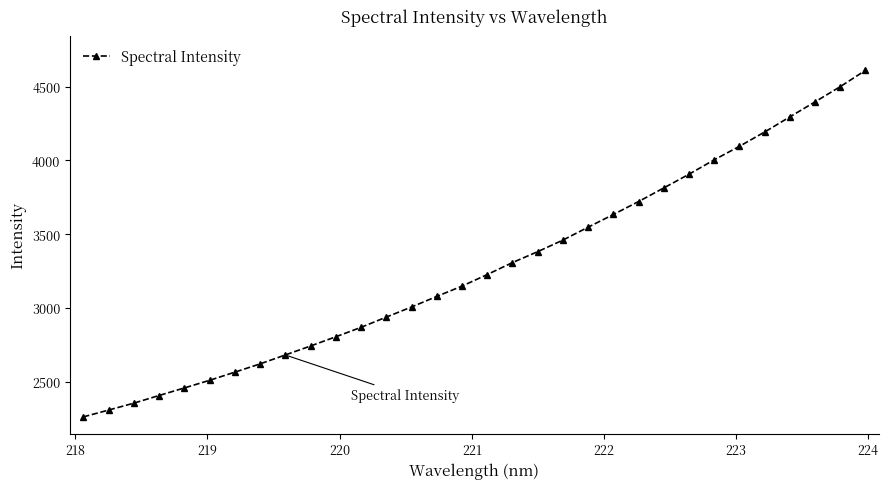

What is the greatest value displayed?

4610.8